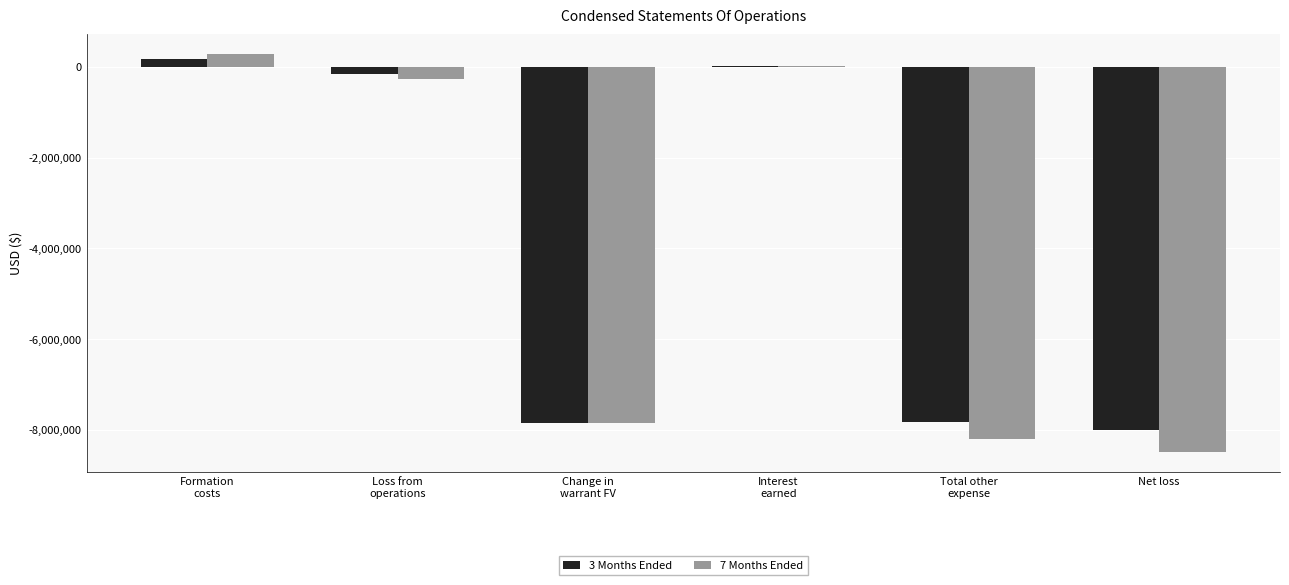

At which label does 3 Months Ended first exceed -165823?

Formation
costs